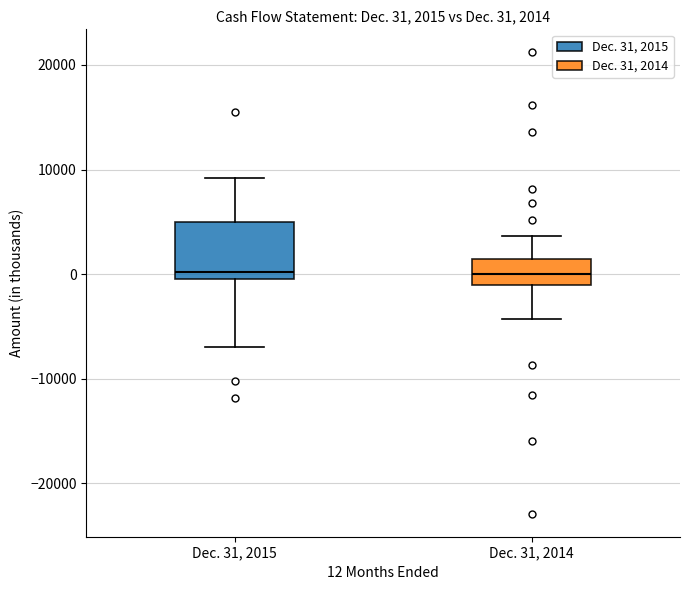

Comparing the boxes themselves (not the whiskers), which one is the tallest?

Dec. 31, 2015